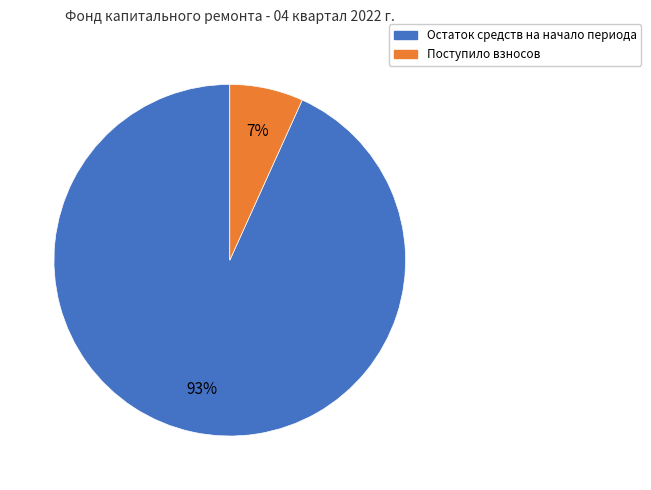

Is there any slice that represents more than half of the pie?

Yes